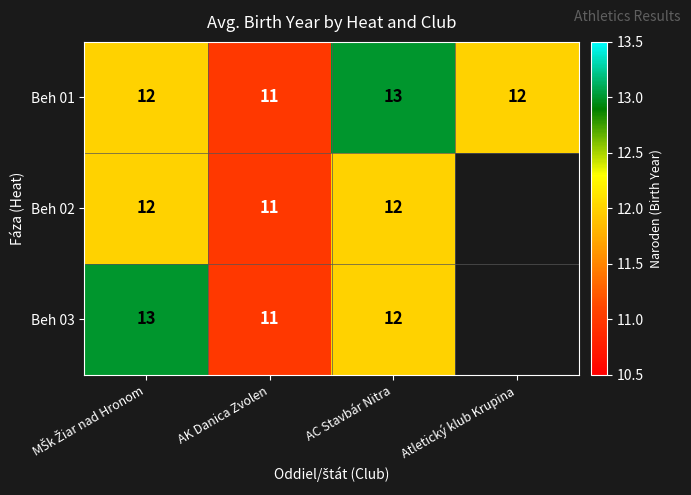

What is the approximate value of Beh 01 at Atletický klub Krupina?

12